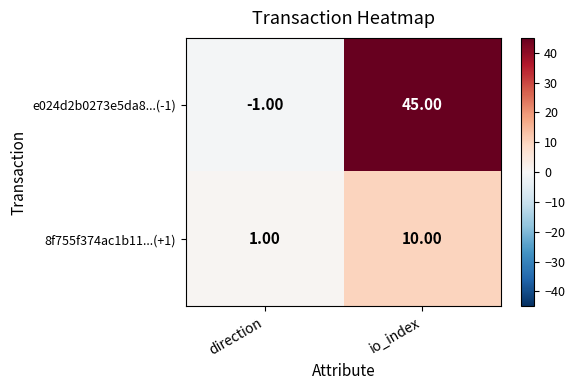

Between direction and io_index, which series saw the biggest shift?

e024d2b0273e5da8...(-1)